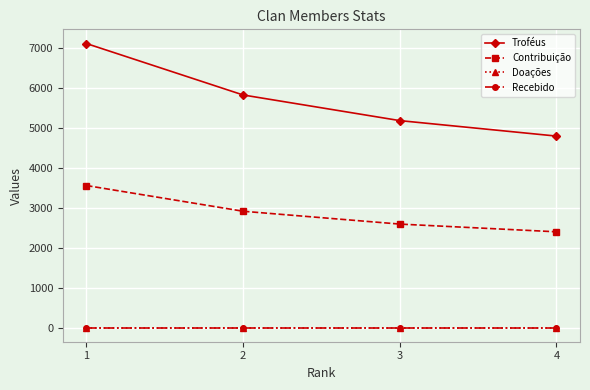

Which series changed the most between 1 and 4?

Troféus